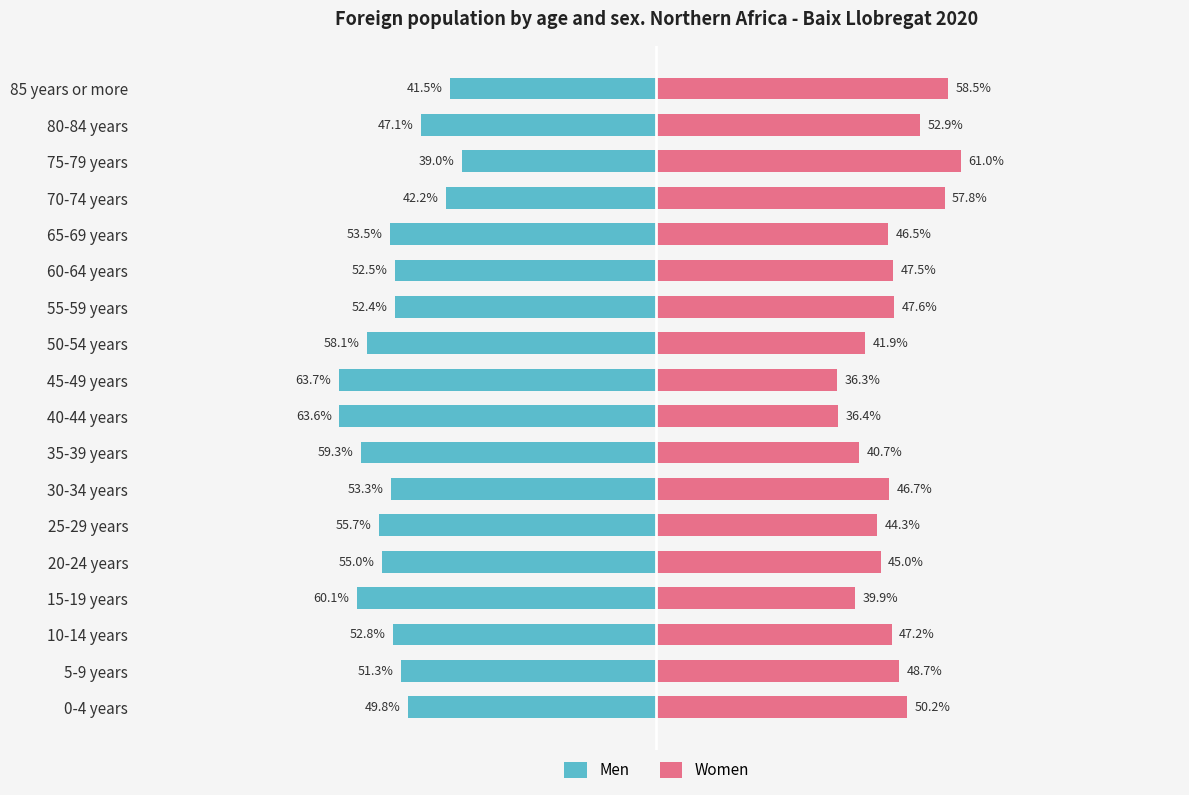

Rank the series at 35-39 years from lowest to highest value.

Men, Women